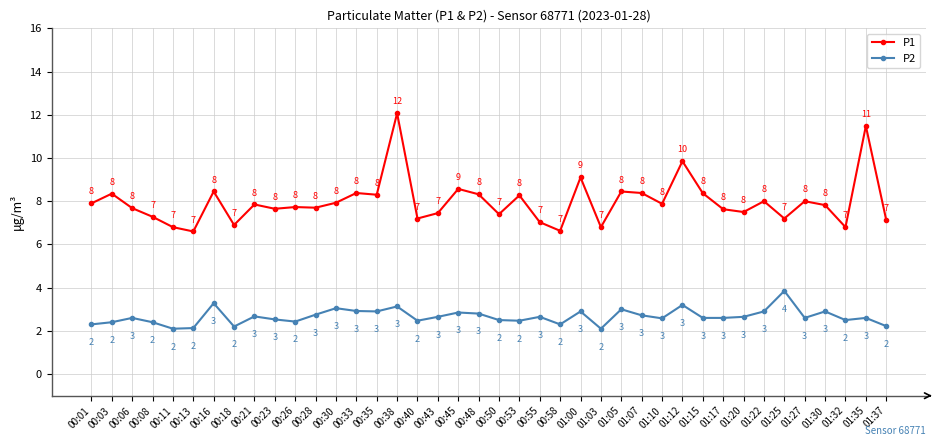

Where does the P1 series first go above 7?

00:01